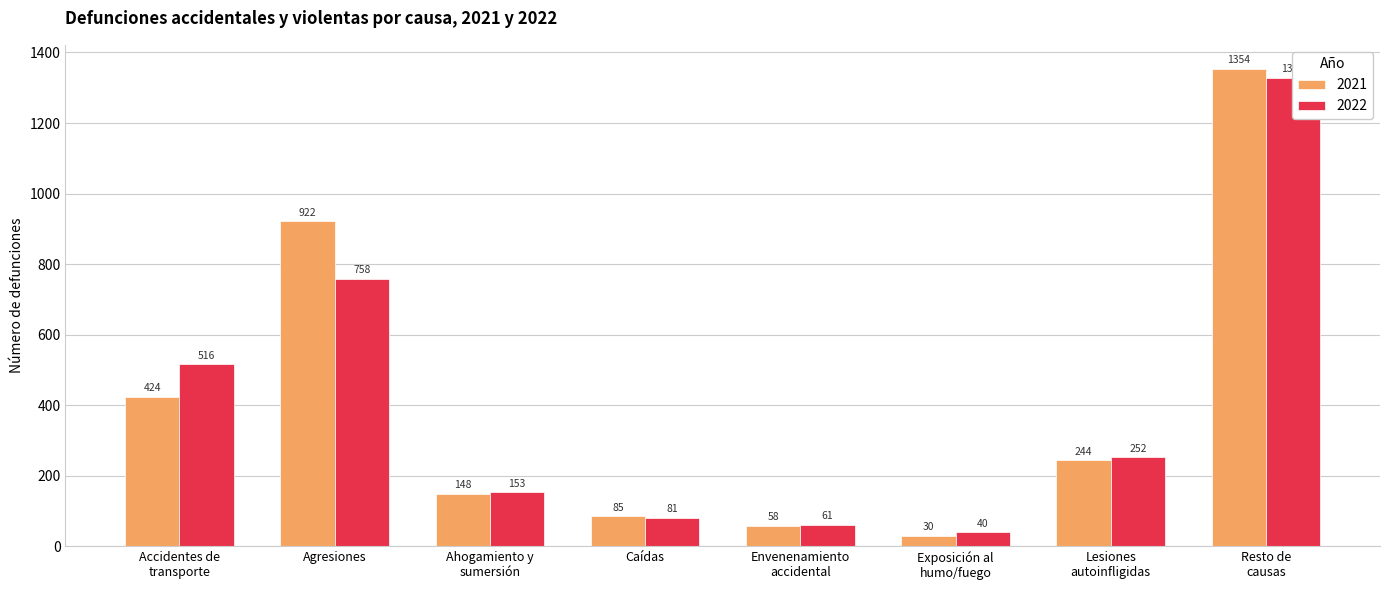

At which label does 2021 first exceed 244?

Accidentes de
transporte